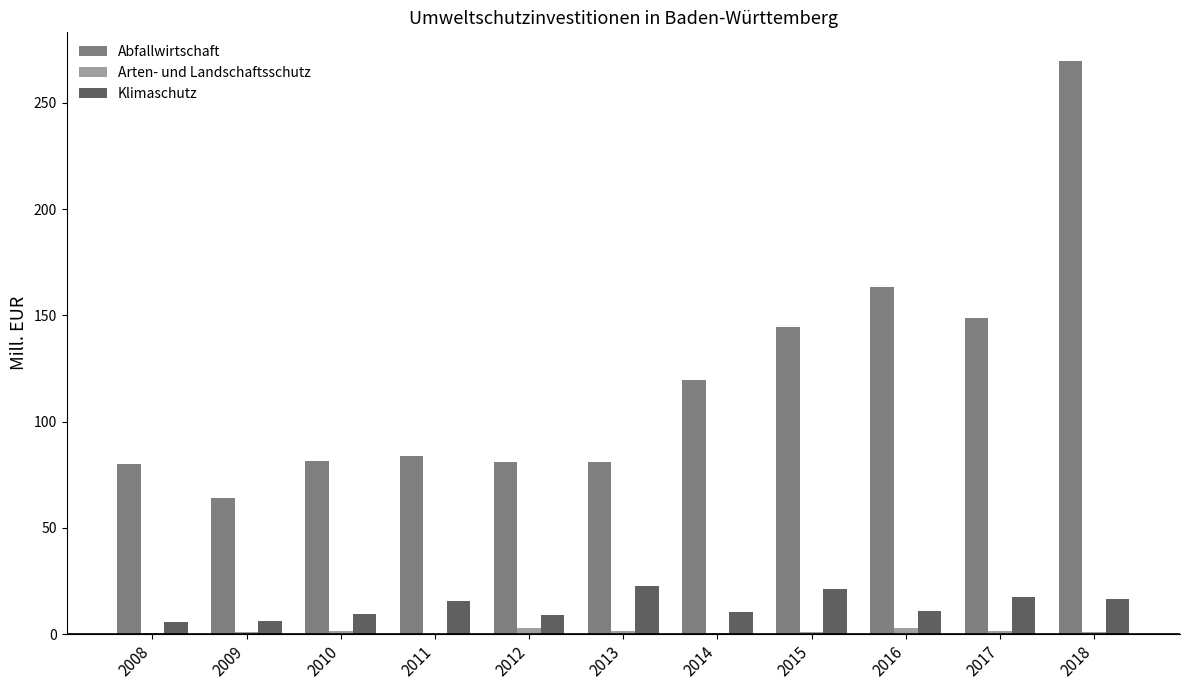

What is the total value across all series at 2016?

177.3